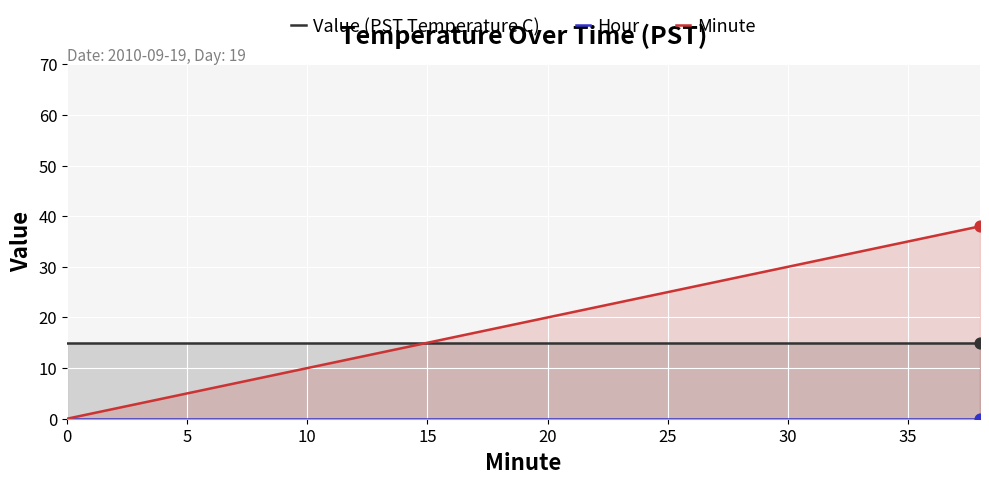

Which series has the widest spread of Y values?

Minute